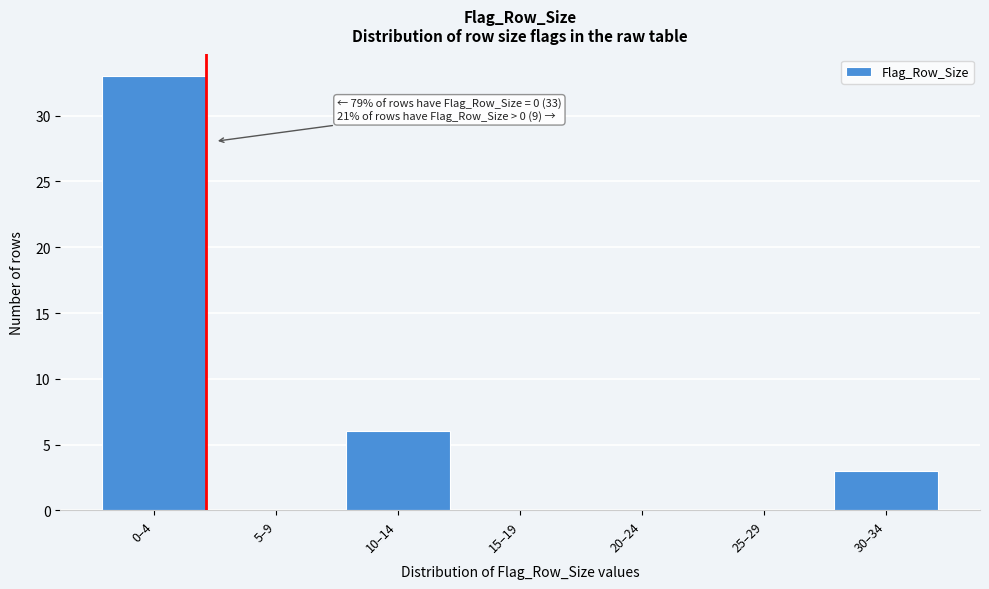

Reading left to right, list all the values displayed in this chart.

0–4=33	5–9=0	10–14=6	15–19=0	20–24=0	25–29=0	30–34=3